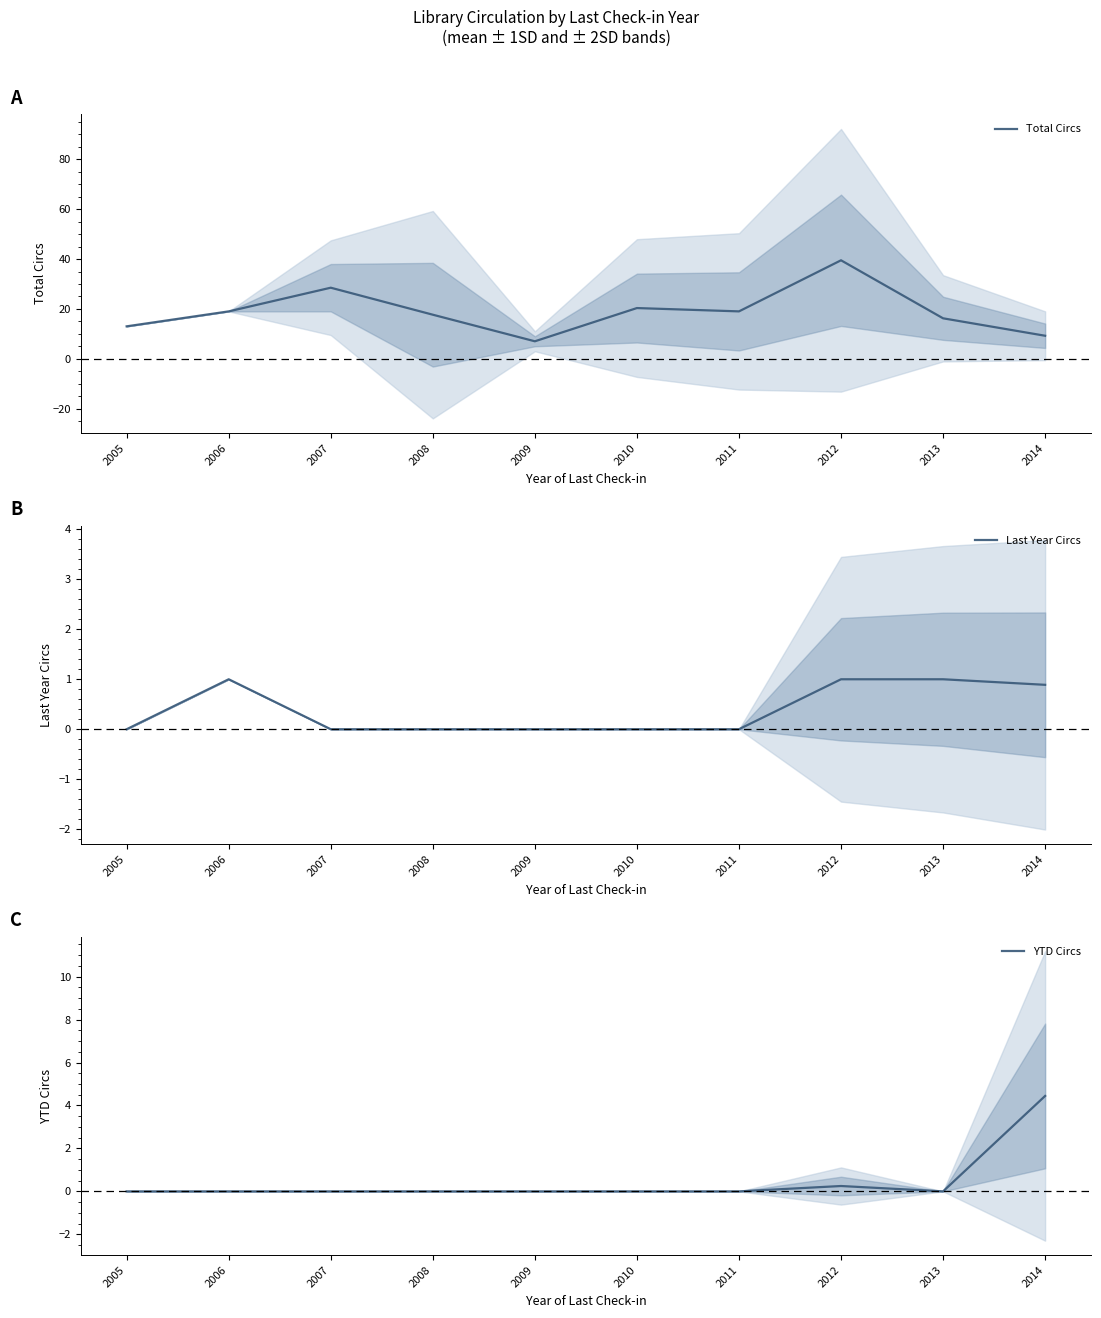

How many values in YTD Circs are above zero?

2